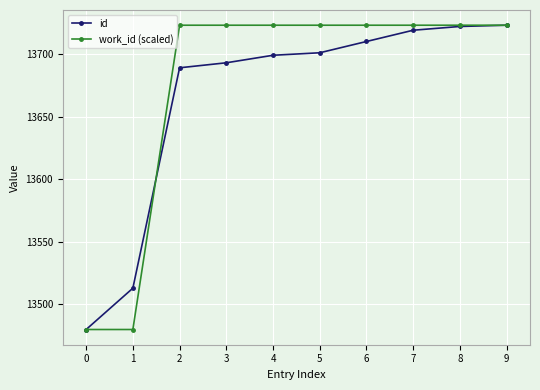

At 3, list the series in order from smallest to largest.

id, work_id (scaled)